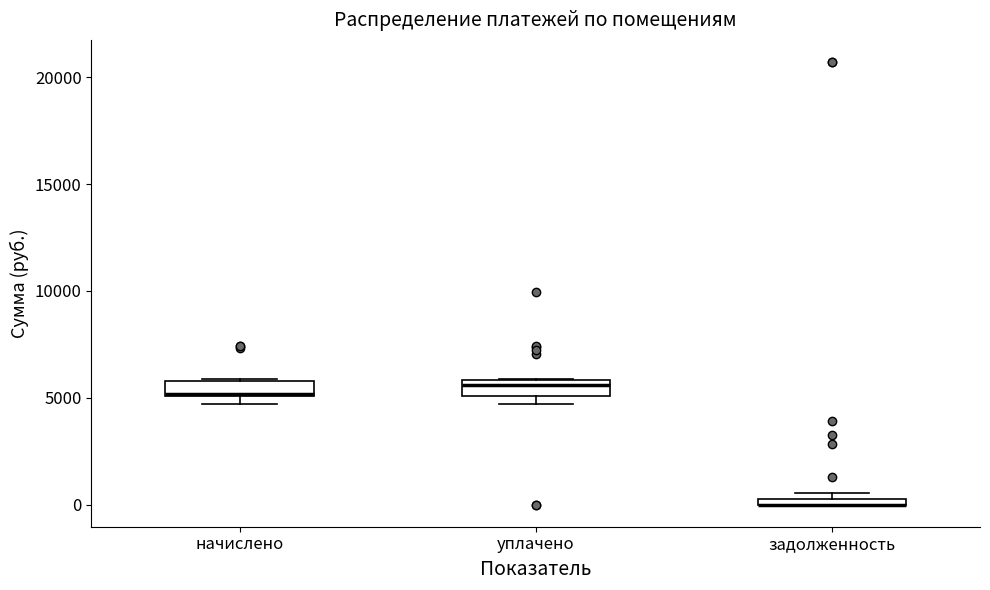

Where is the lower edge of the box for уплачено on the y-axis? The values are not printed on the chart, so give them approximately, as read against the axis.

5000